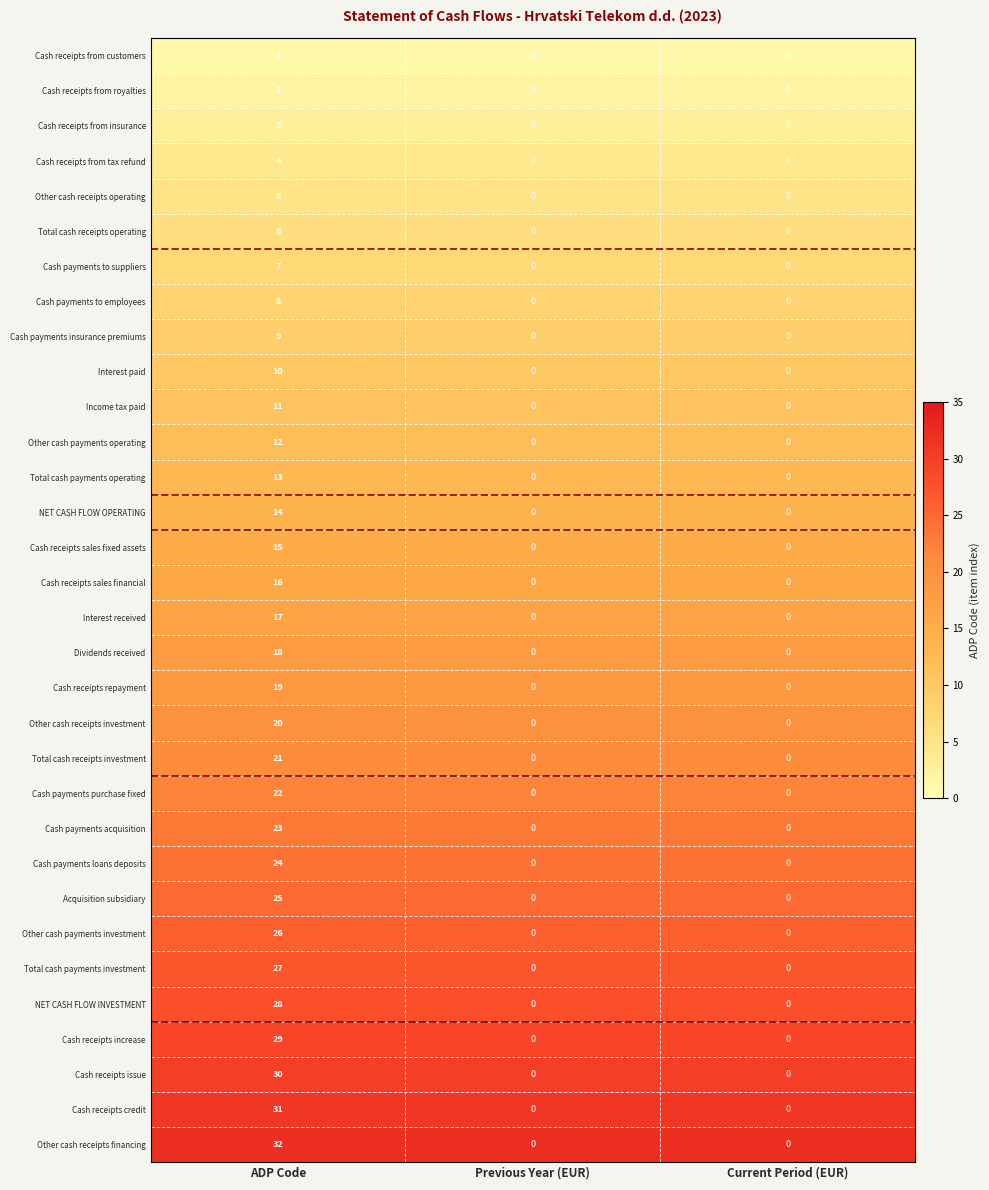

Rank the series by their maximum value, from lowest to highest.

Cash receipts from customers, Cash receipts from royalties, Cash receipts from insurance, Cash receipts from tax refund, Other cash receipts operating, Total cash receipts operating, Cash payments to suppliers, Cash payments to employees, Cash payments insurance premiums, Interest paid, Income tax paid, Other cash payments operating, Total cash payments operating, NET CASH FLOW OPERATING, Cash receipts sales fixed assets, Cash receipts sales financial, Interest received, Dividends received, Cash receipts repayment, Other cash receipts investment, Total cash receipts investment, Cash payments purchase fixed, Cash payments acquisition, Cash payments loans deposits, Acquisition subsidiary, Other cash payments investment, Total cash payments investment, NET CASH FLOW INVESTMENT, Cash receipts increase, Cash receipts issue, Cash receipts credit, Other cash receipts financing